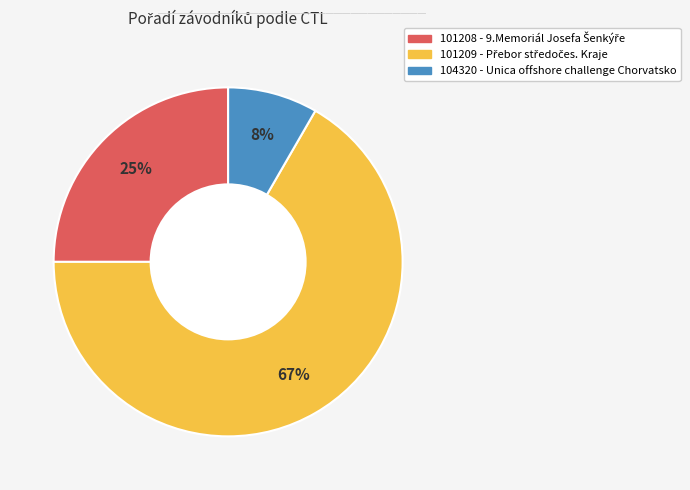

Which slice is the largest?

101209